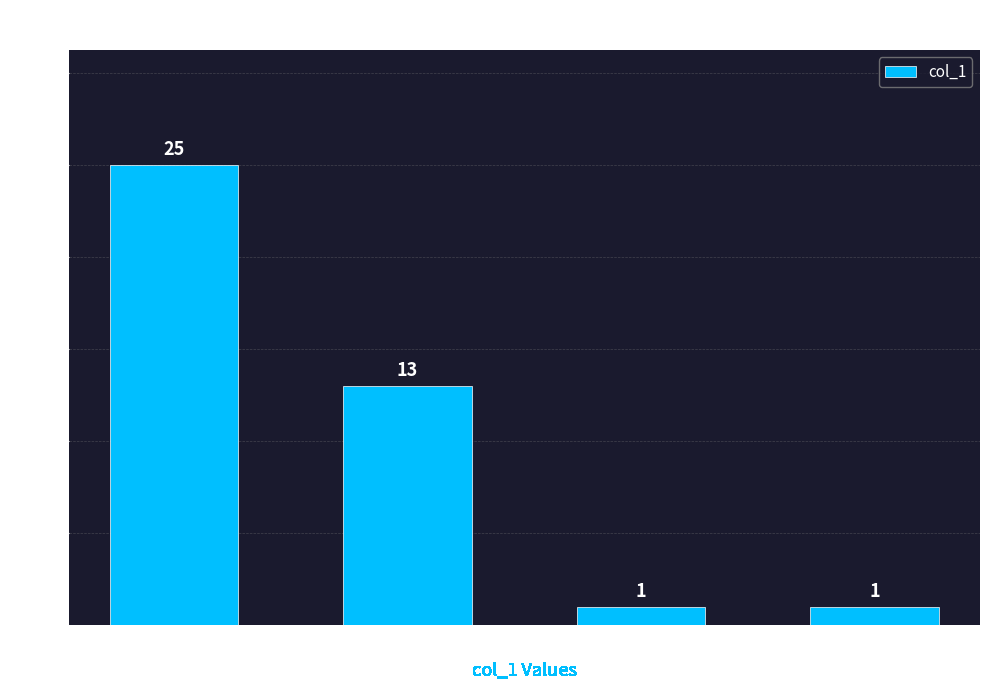

Reading right to left, what are all the values shown in this chart?

9=1	1=1	0=13	-1=25